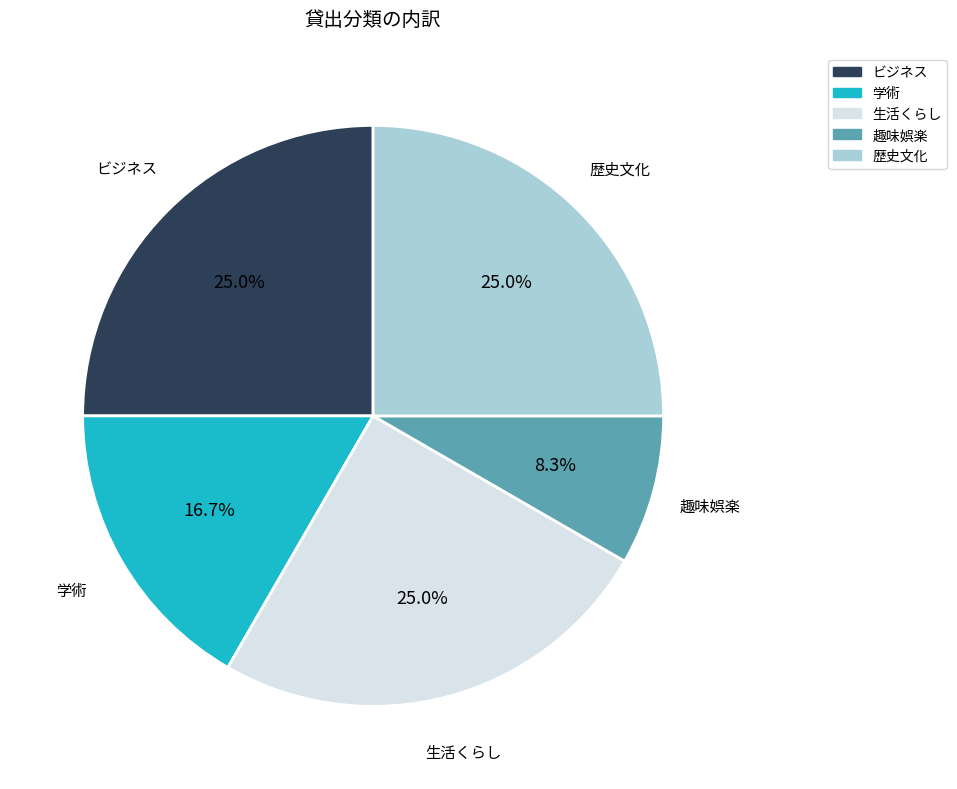

Which has a higher value, 歴史文化 or 学術?

歴史文化